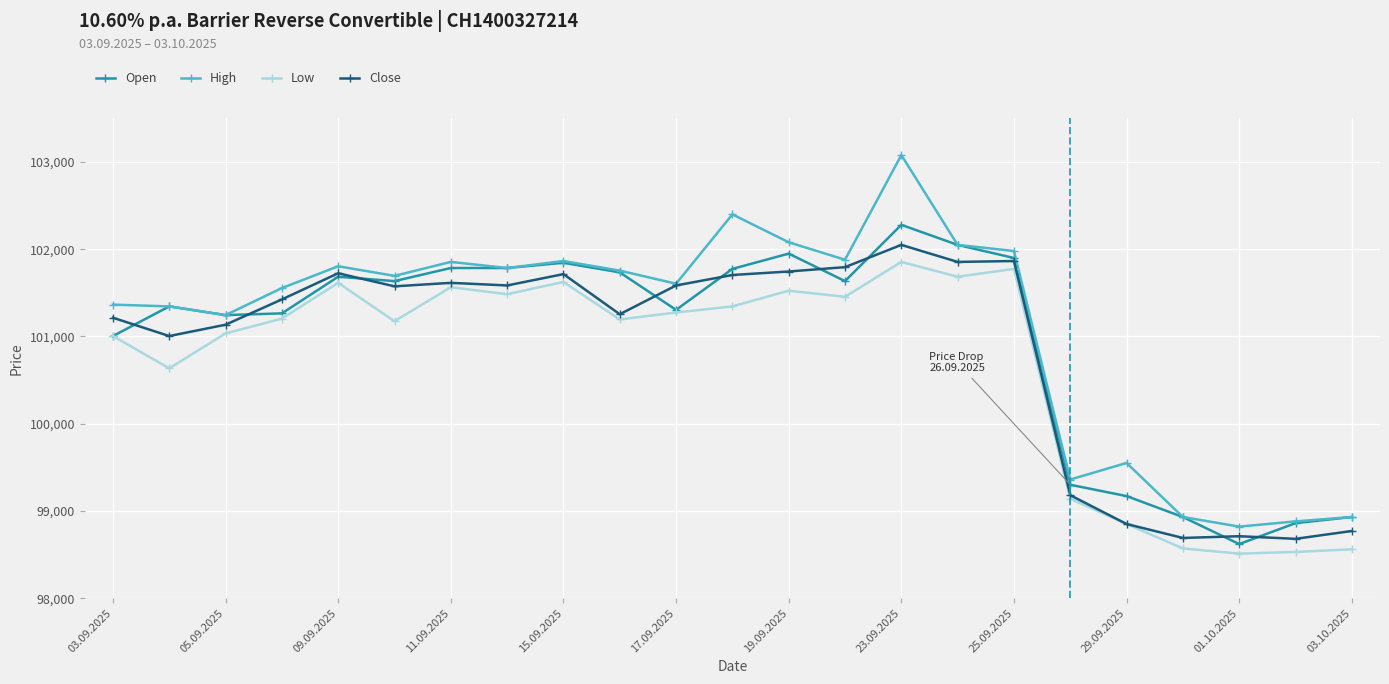

What is the maximum value shown in the chart?

103080